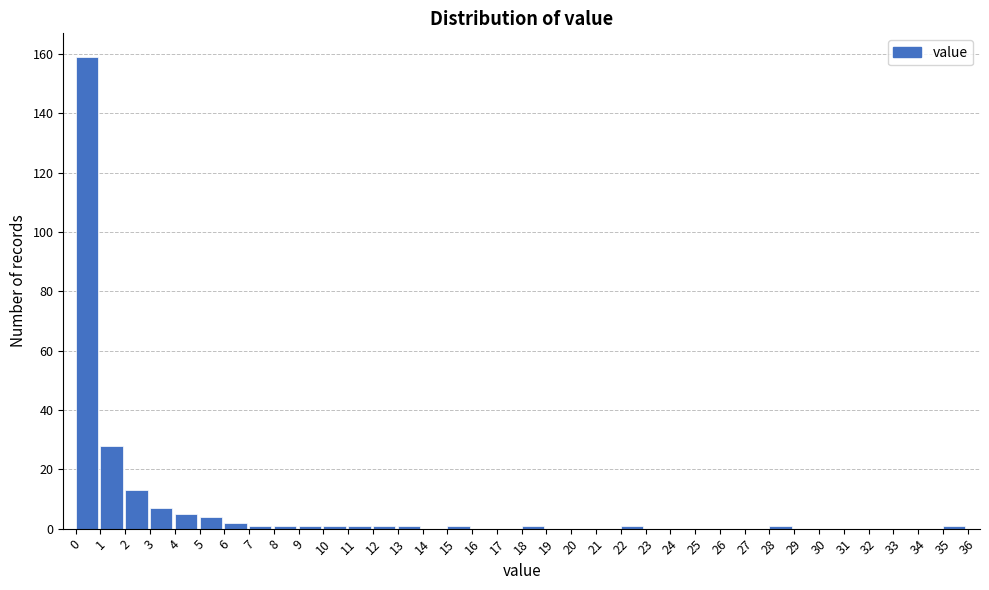

What is the height of the bar covering 4 to 5 on the x-axis? The values are not printed on the chart, so give them approximately, as read against the axis.

6